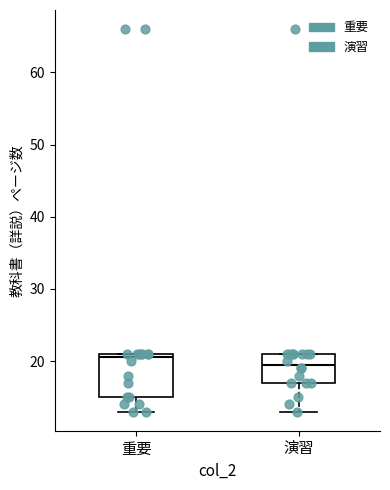

Reading left to right, read every box against the y-axis: the position of its median line, the range the box covers, and the ends of its whiskers. The values are not printed on the chart, so give them approximately, as read against the axis.

重要: median 21 (just below the box's upper edge), box 15 to 21, whiskers 13 to 21
演習: median 20, box 17 to 21, whiskers 13 to 21